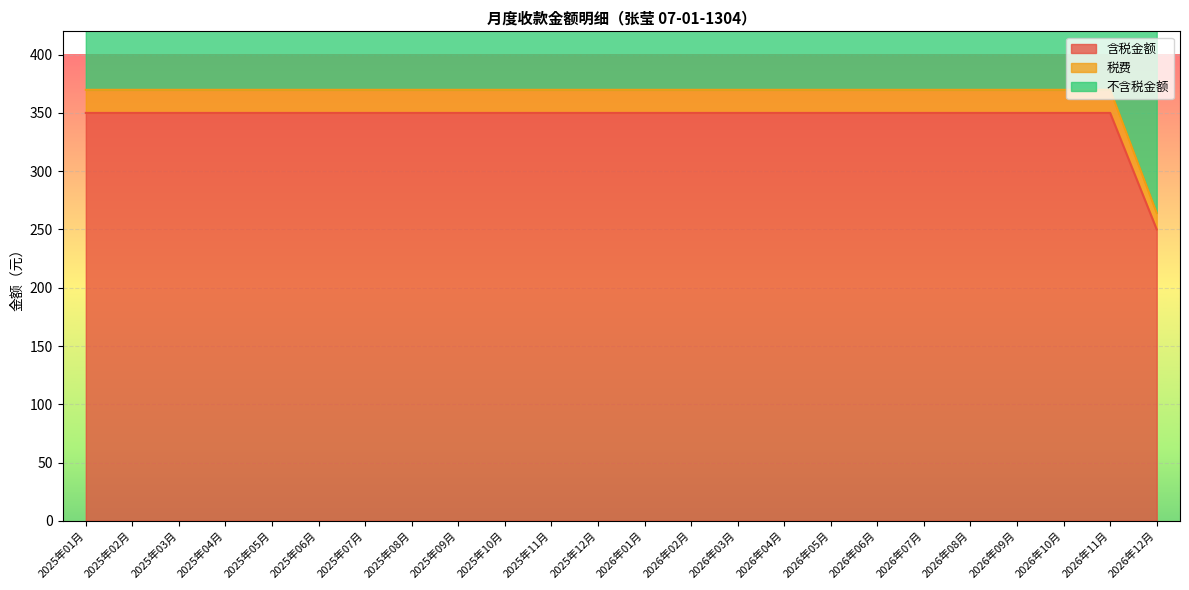

Which series has the largest Y range (max minus min)?

不含税金额